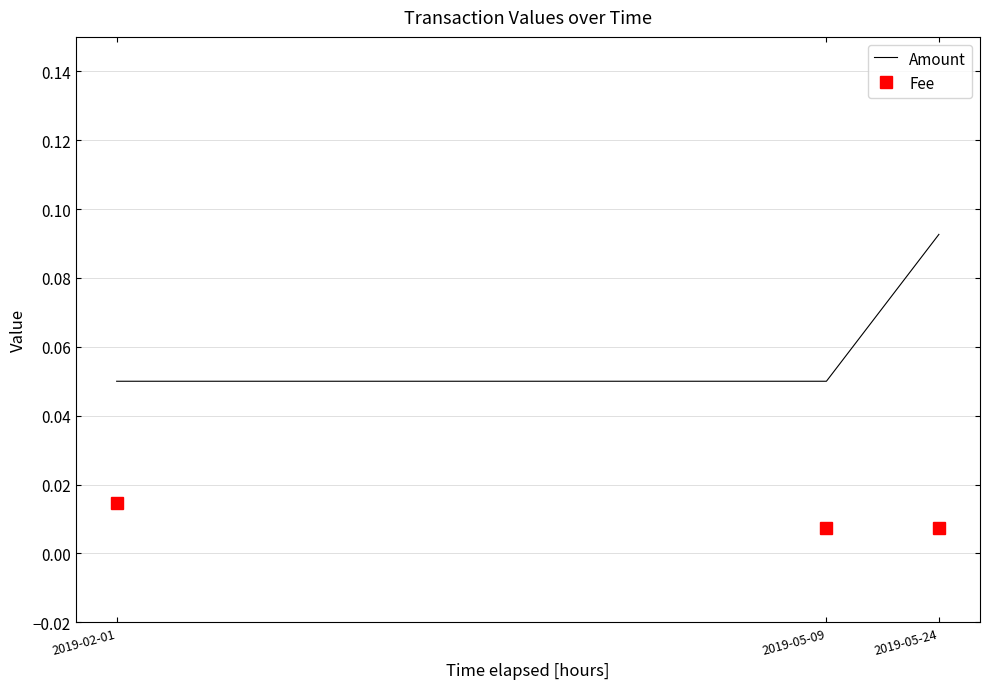

Which category has the highest value in the Amount series?

2019-05-24